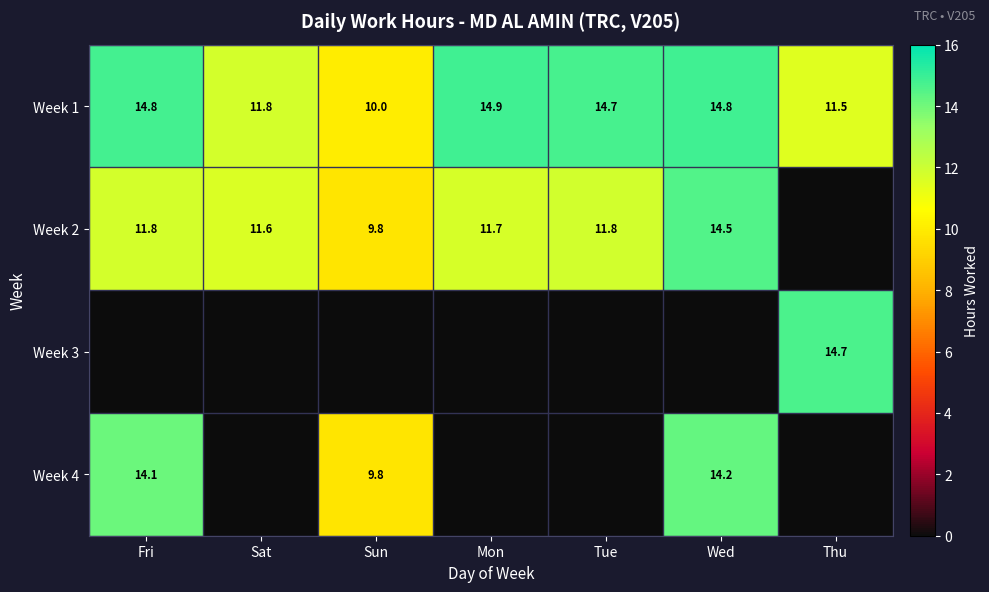

The value of Week 2 at Sun is 9.8. True or false?

True